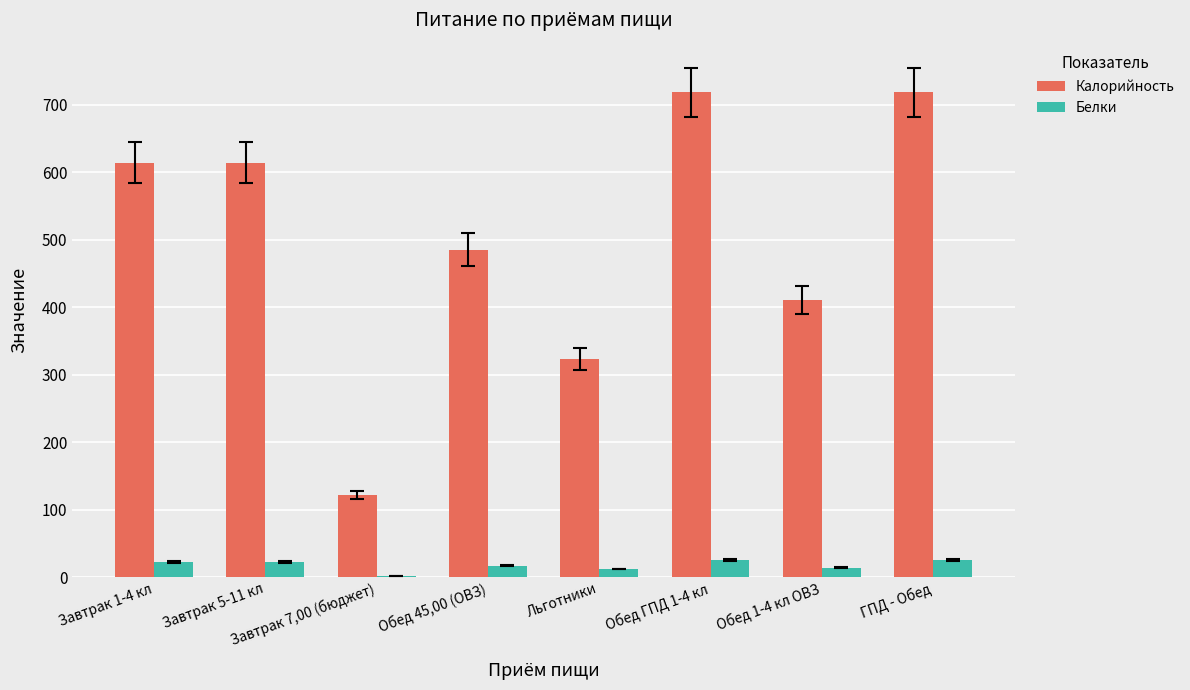

What are all the series names shown in the legend?

Калорийность, Белки